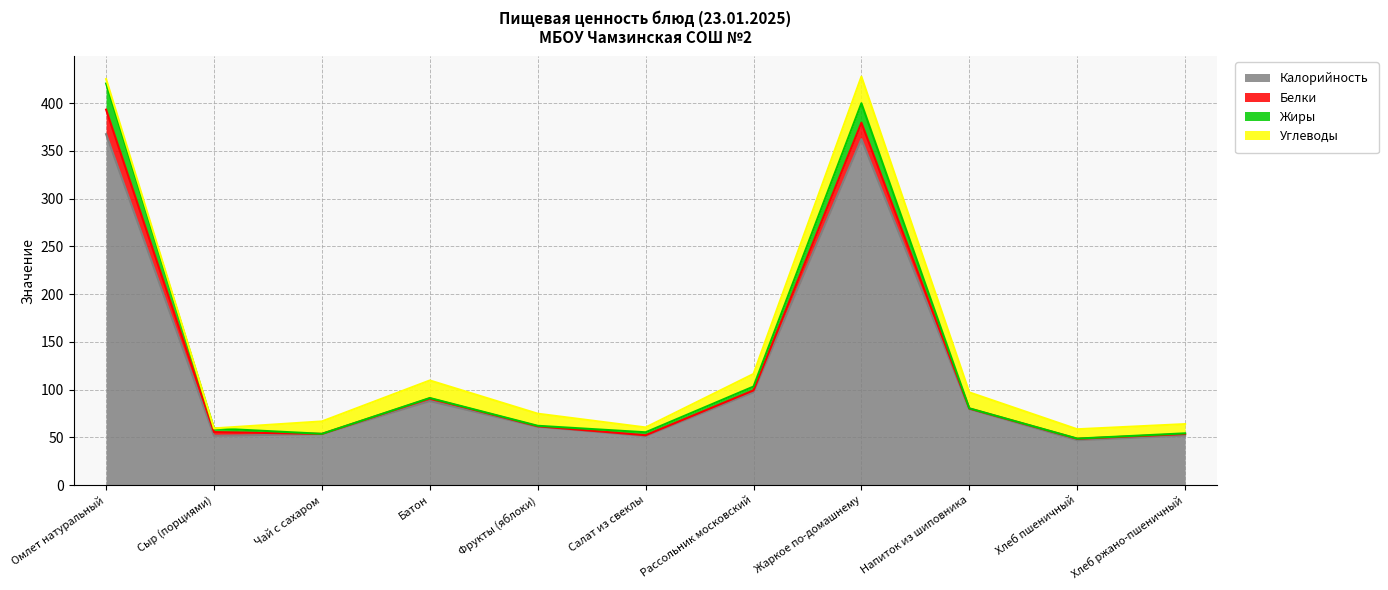

What is the label of the 9th point from the right?

Чай с сахаром